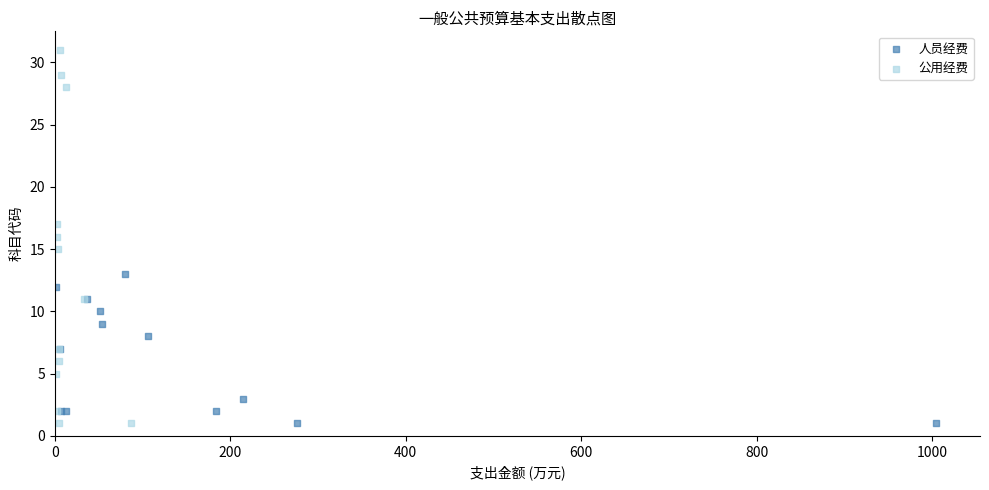

Which series contains the highest Y value?

公用经费